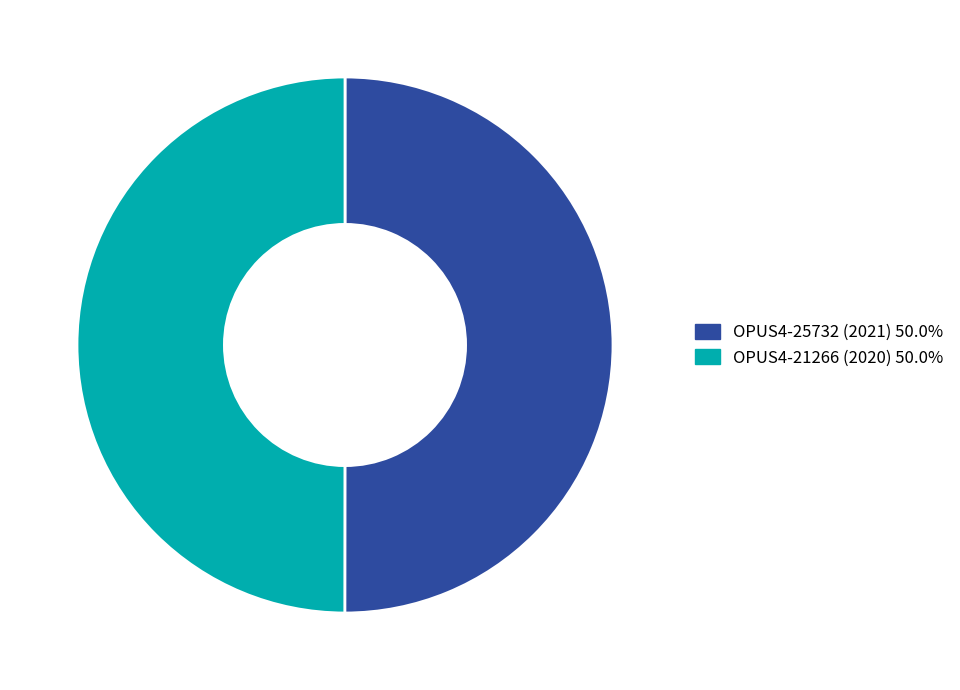

What is the ratio of the value at OPUS4-21266 (2020) to the value at OPUS4-25732 (2021)?

1.0